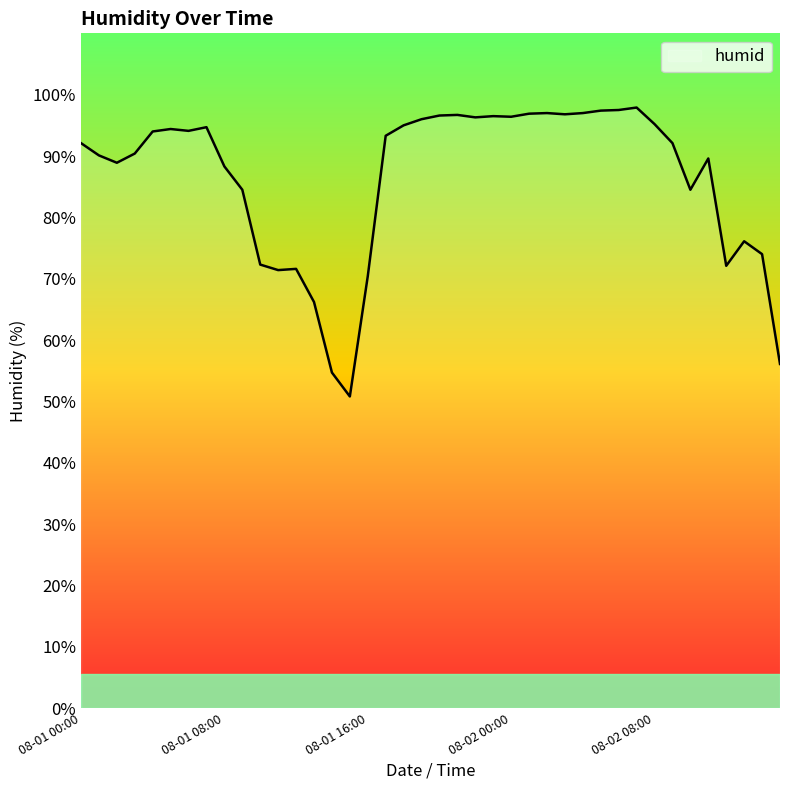

What is the greatest value displayed?

97.9